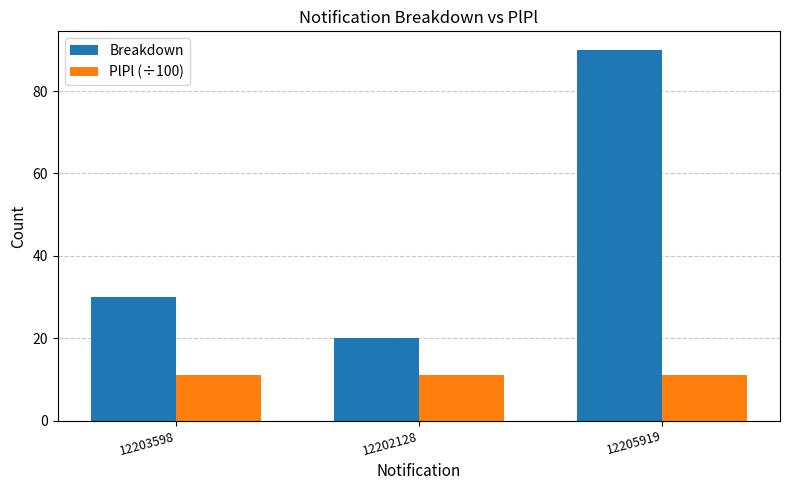

What is the spread (max minus min) of values at 12203598?

19.0